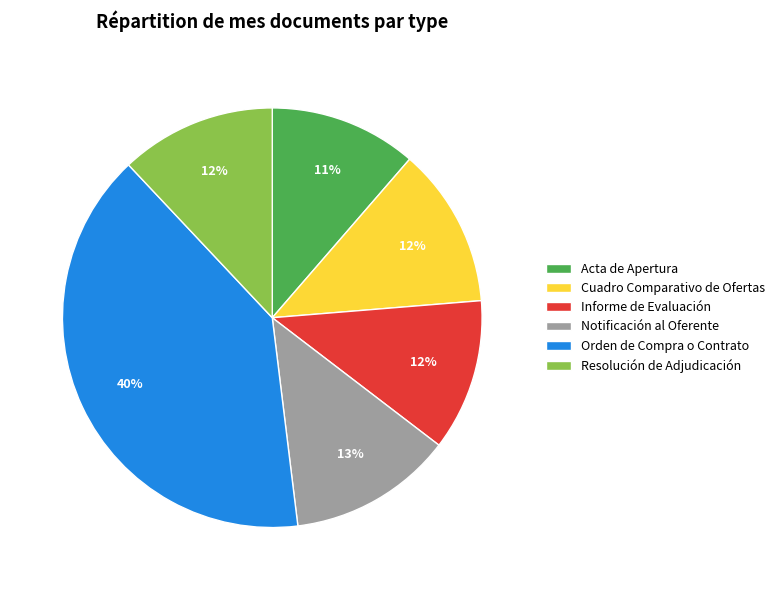

Is it true that Notificación al Oferente is 13% of the pie?

True